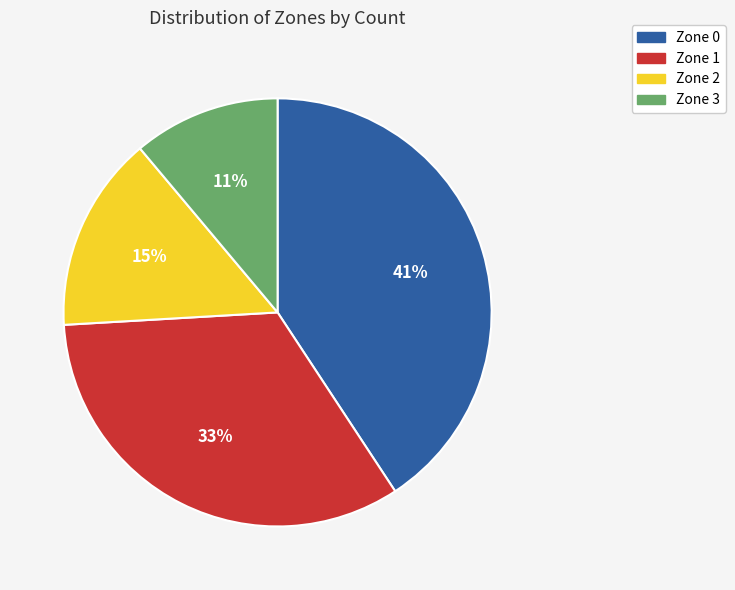

Rank the categories by value from lowest to highest.

Zone 3, Zone 2, Zone 1, Zone 0